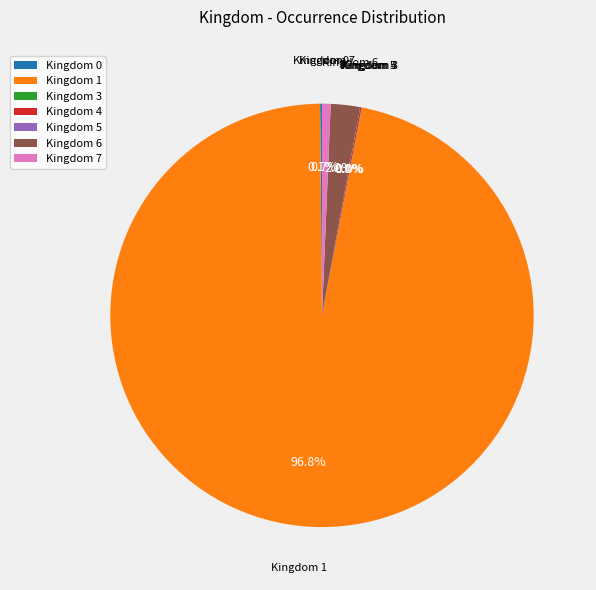

Which category accounts for the majority?

Kingdom 1